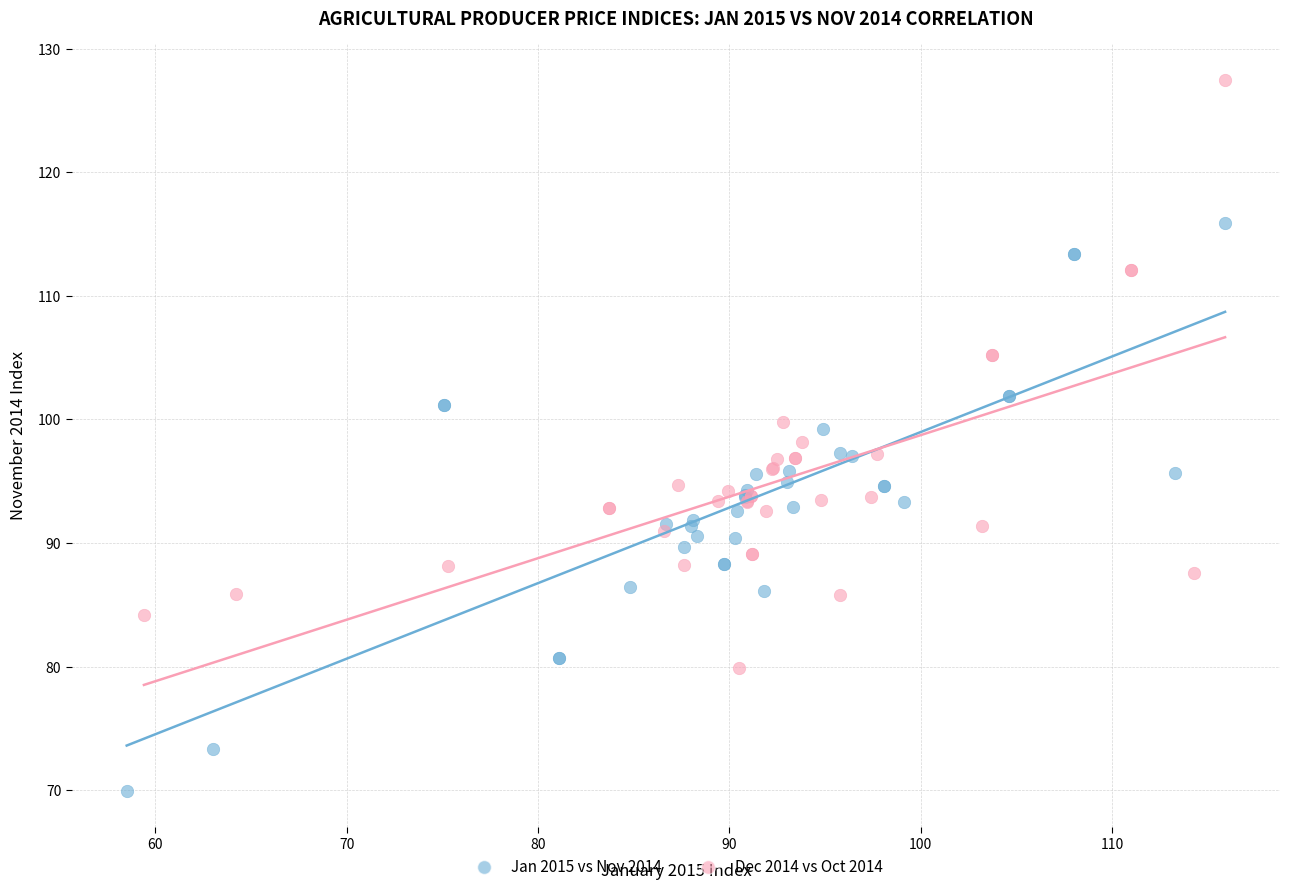

Which series reaches the maximum Y coordinate?

Dec 2014 vs Oct 2014